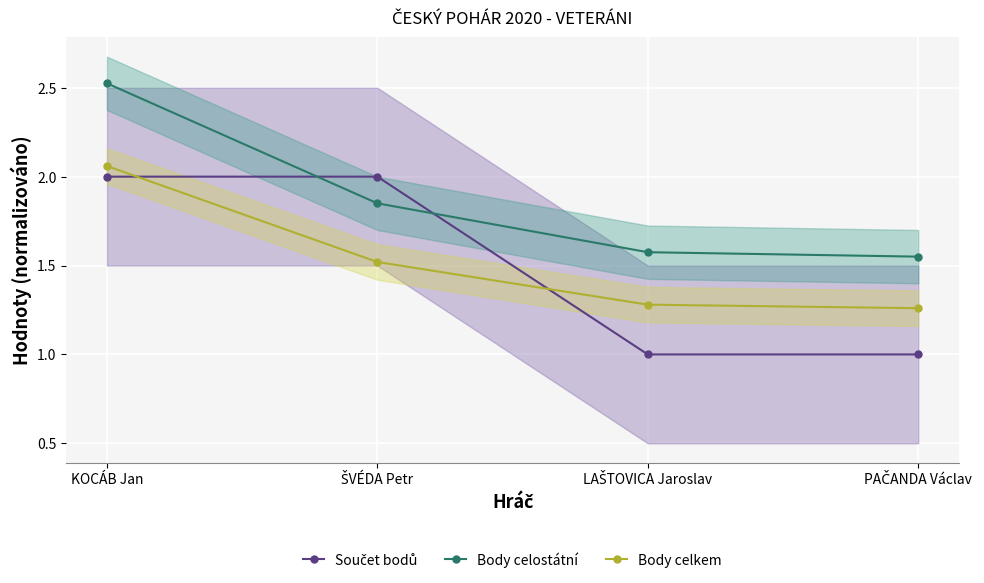

True or false: Body celostátní and Body celkem intersect in this chart.

False